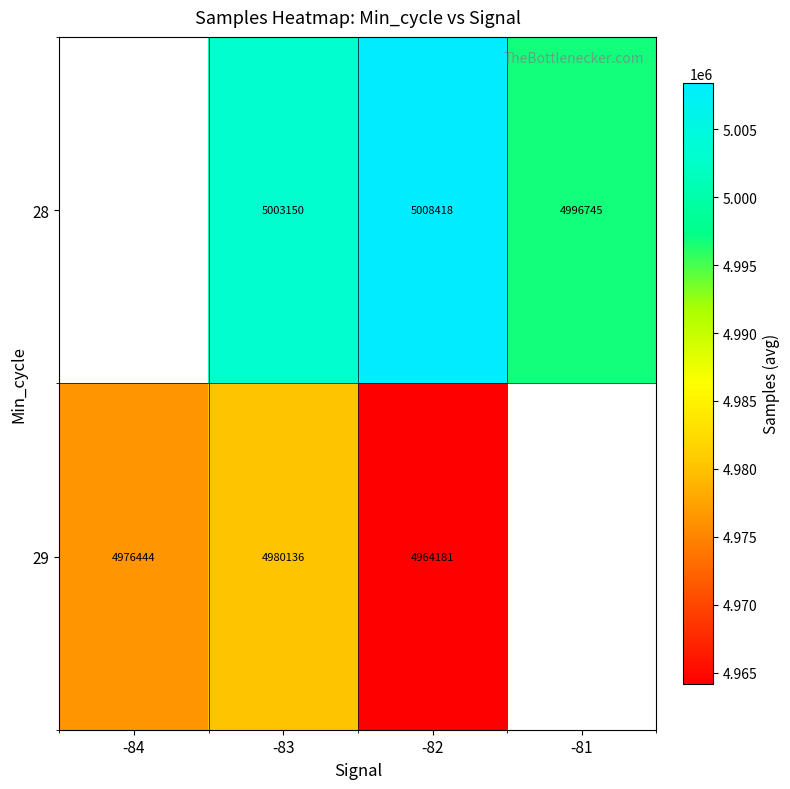

Is the value of 28 at -81 greater than the value of 29 at -82?

Yes